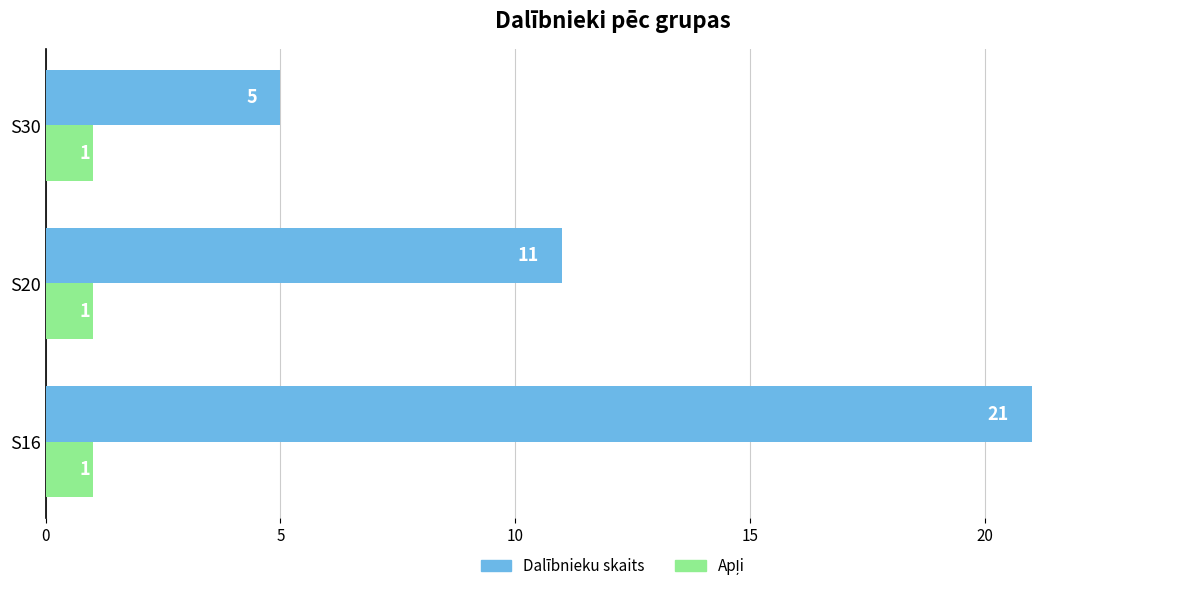

What is the difference between the maximum and minimum values in the Dalībnieku skaits series?

16